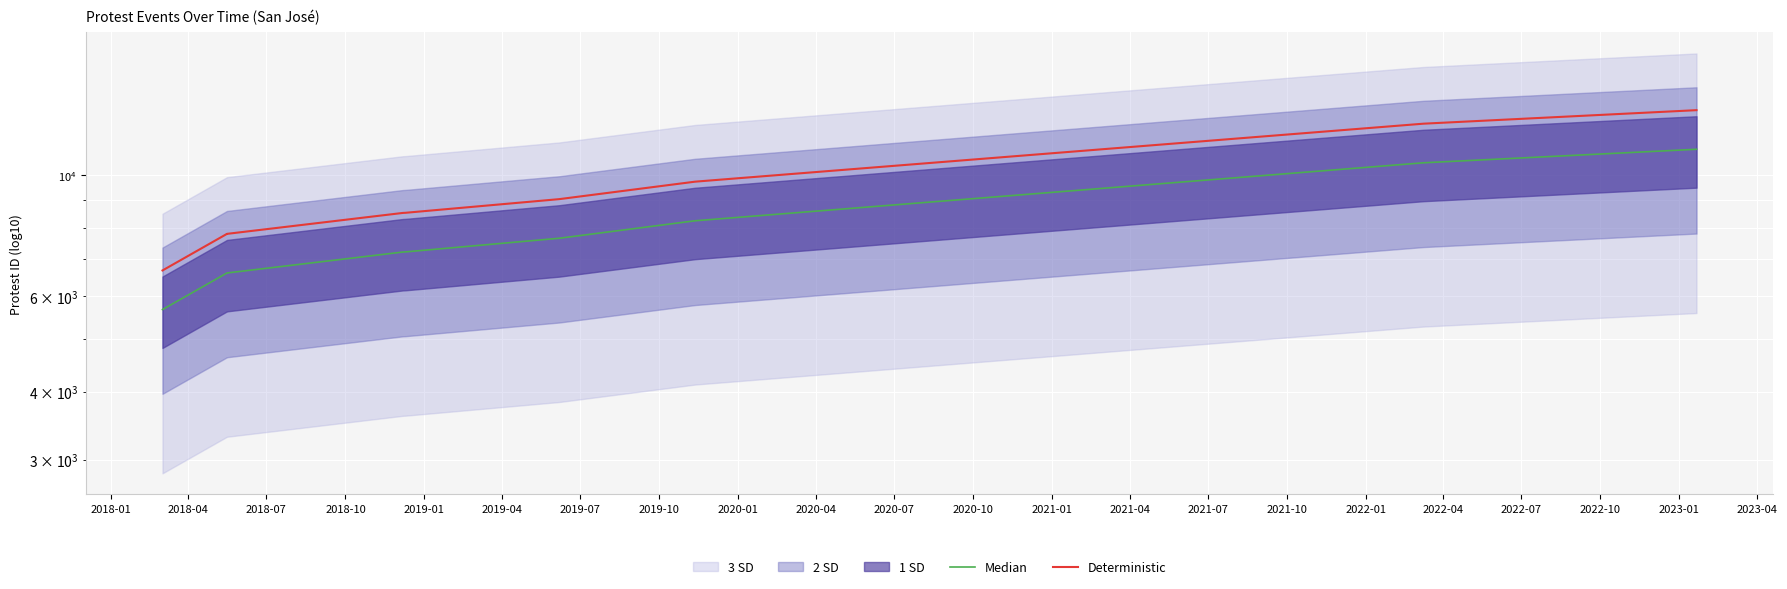

Rank the series by their average value, from lowest to highest.

Median, Deterministic